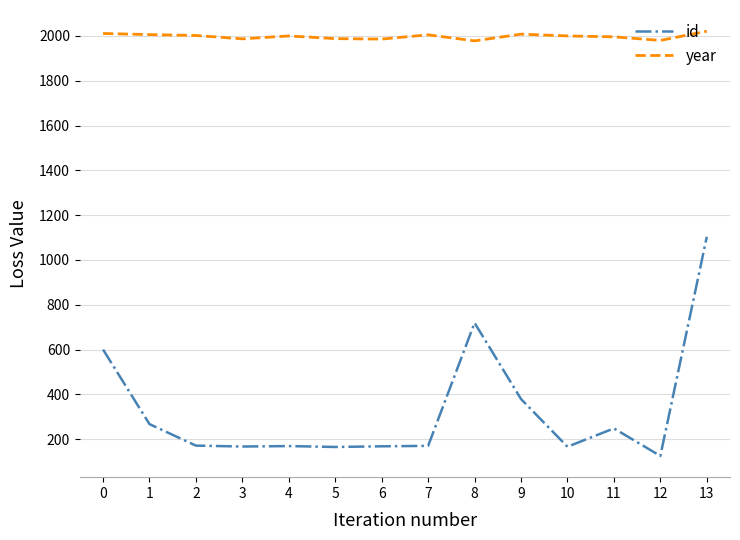

What is the sum of all year values?

27968